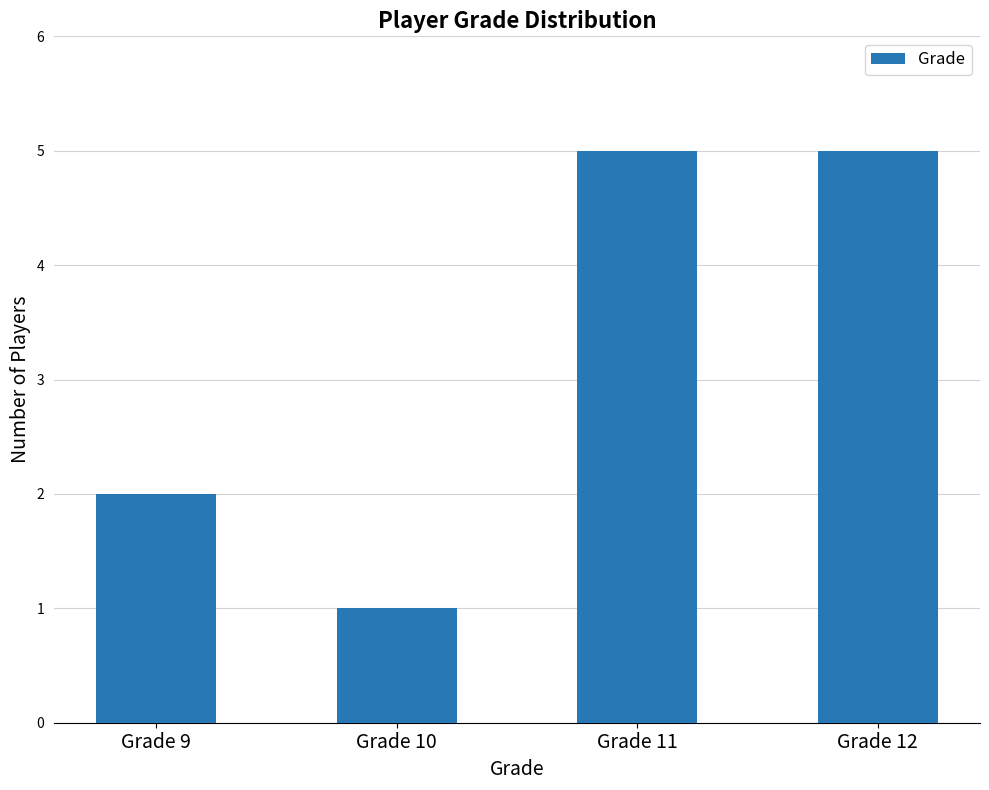

Which has a higher value, Grade 11 or Grade 10?

Grade 11